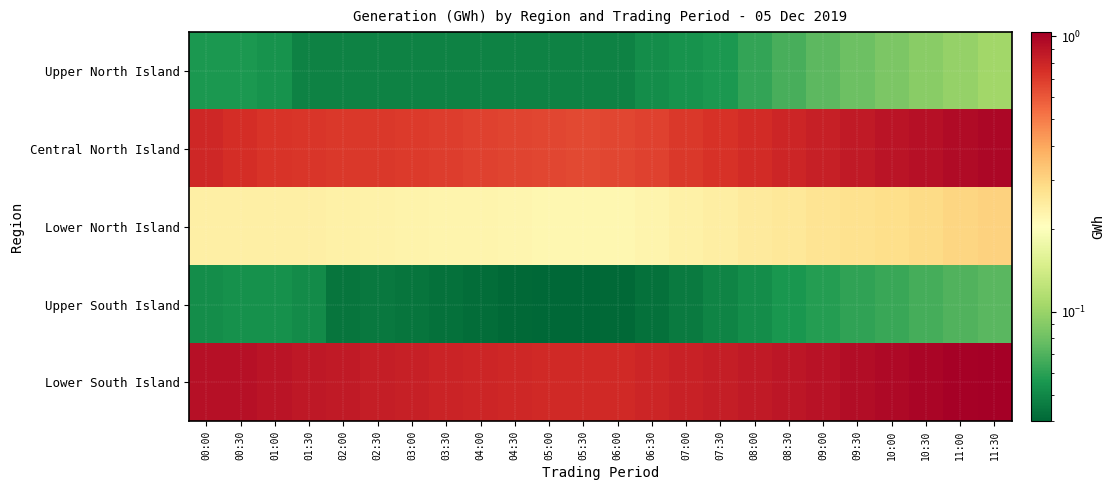

At how many categories does at least one series exceed 0?

24